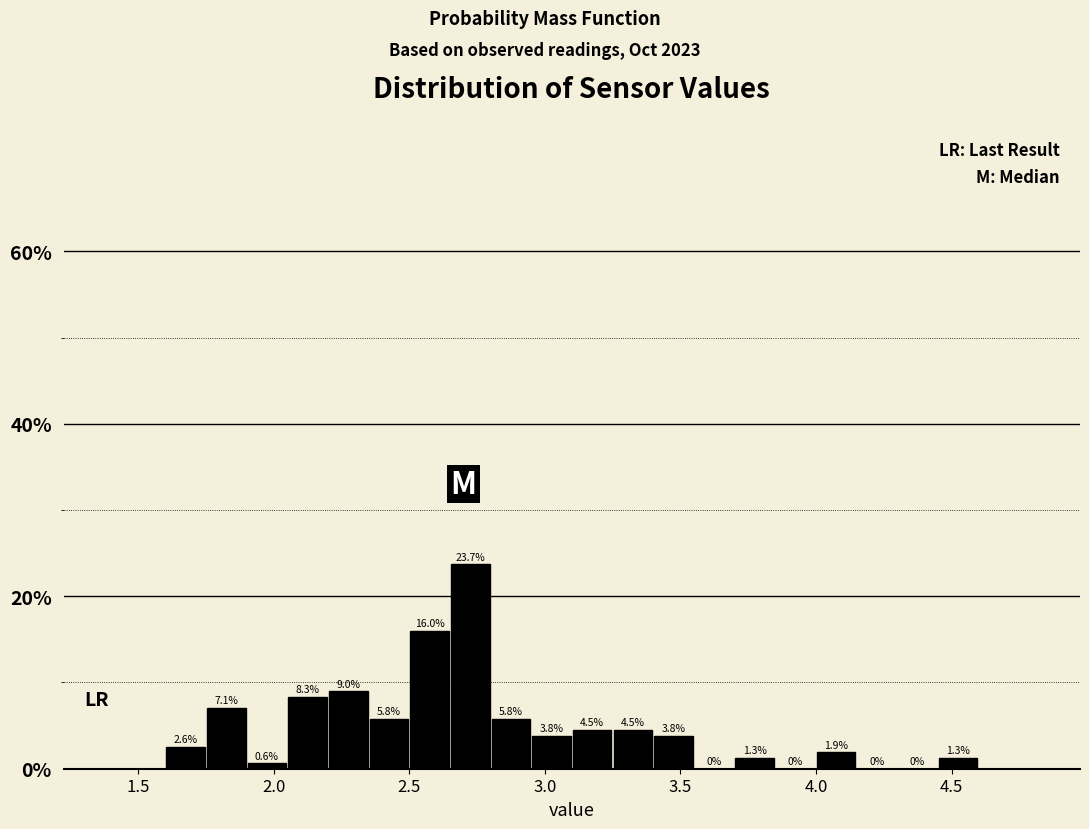

Around what value on the x-axis is the tallest bar? Give the approximate position of its centre, as read against the axis.

2.70